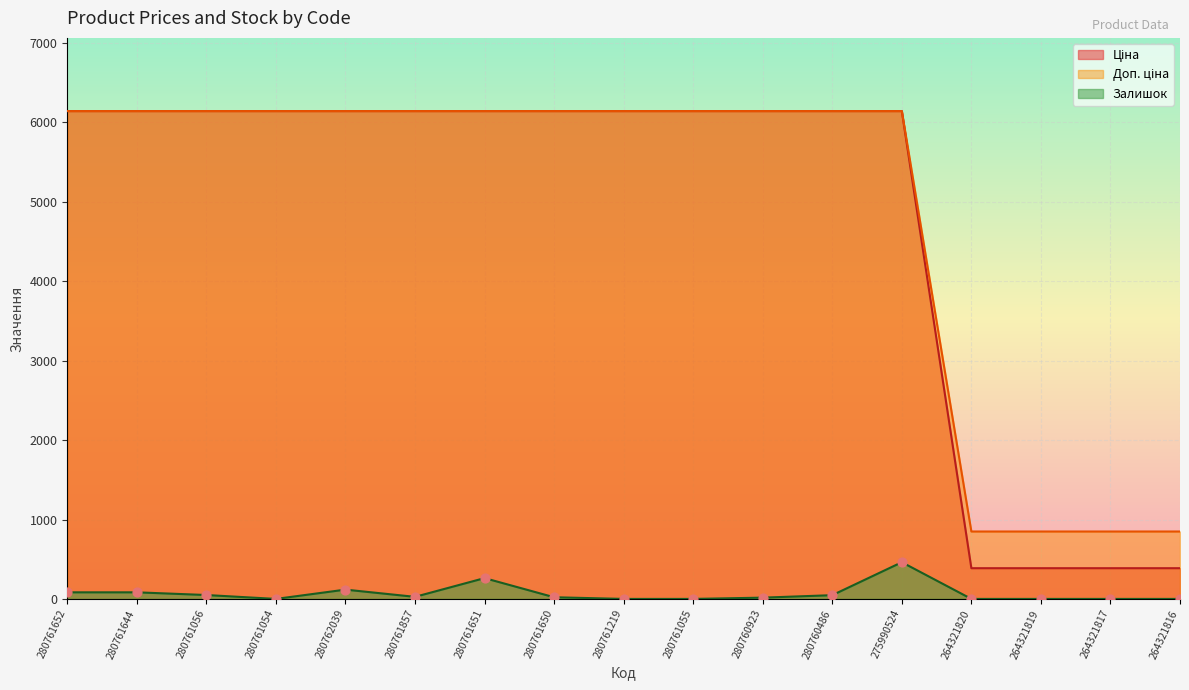

Which series reaches the minimum Y coordinate?

Залишок